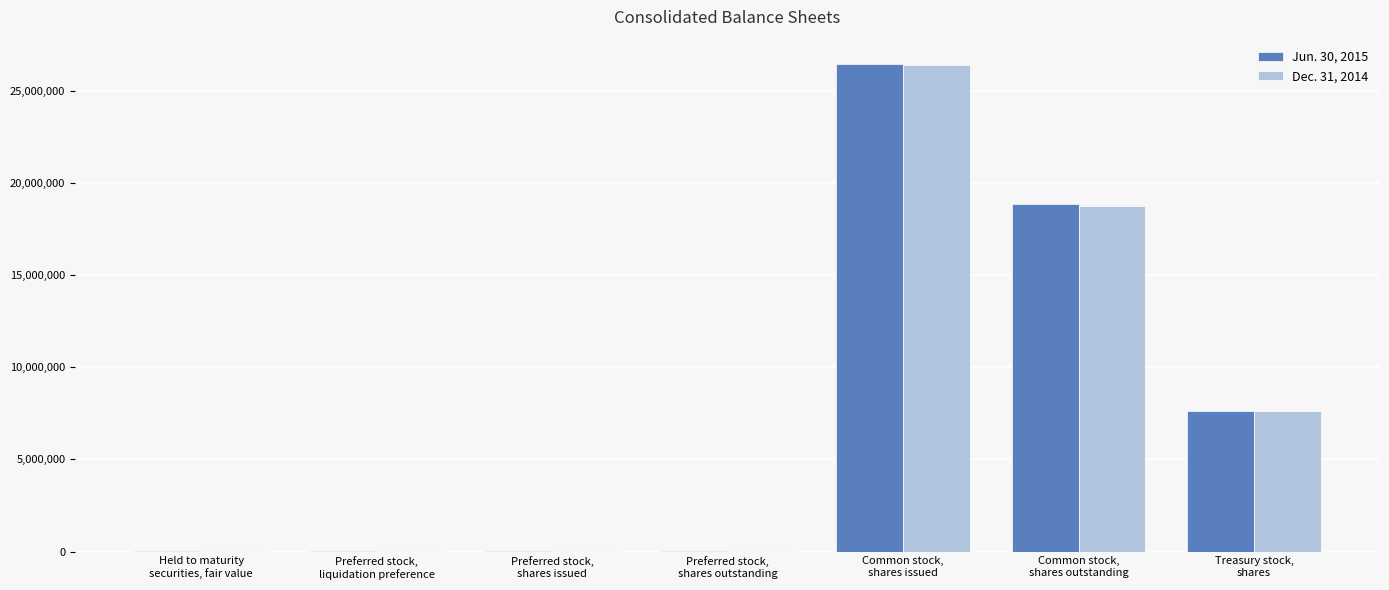

At which category is the sum across all series the highest?

Common stock,
shares issued